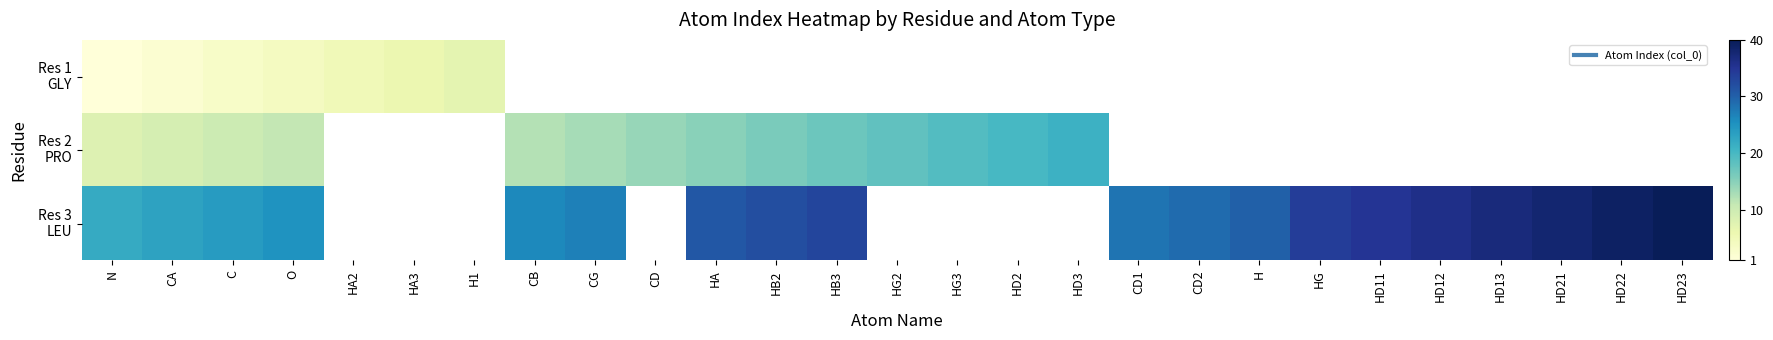

What value does the row_1 series have at CA?

9.0